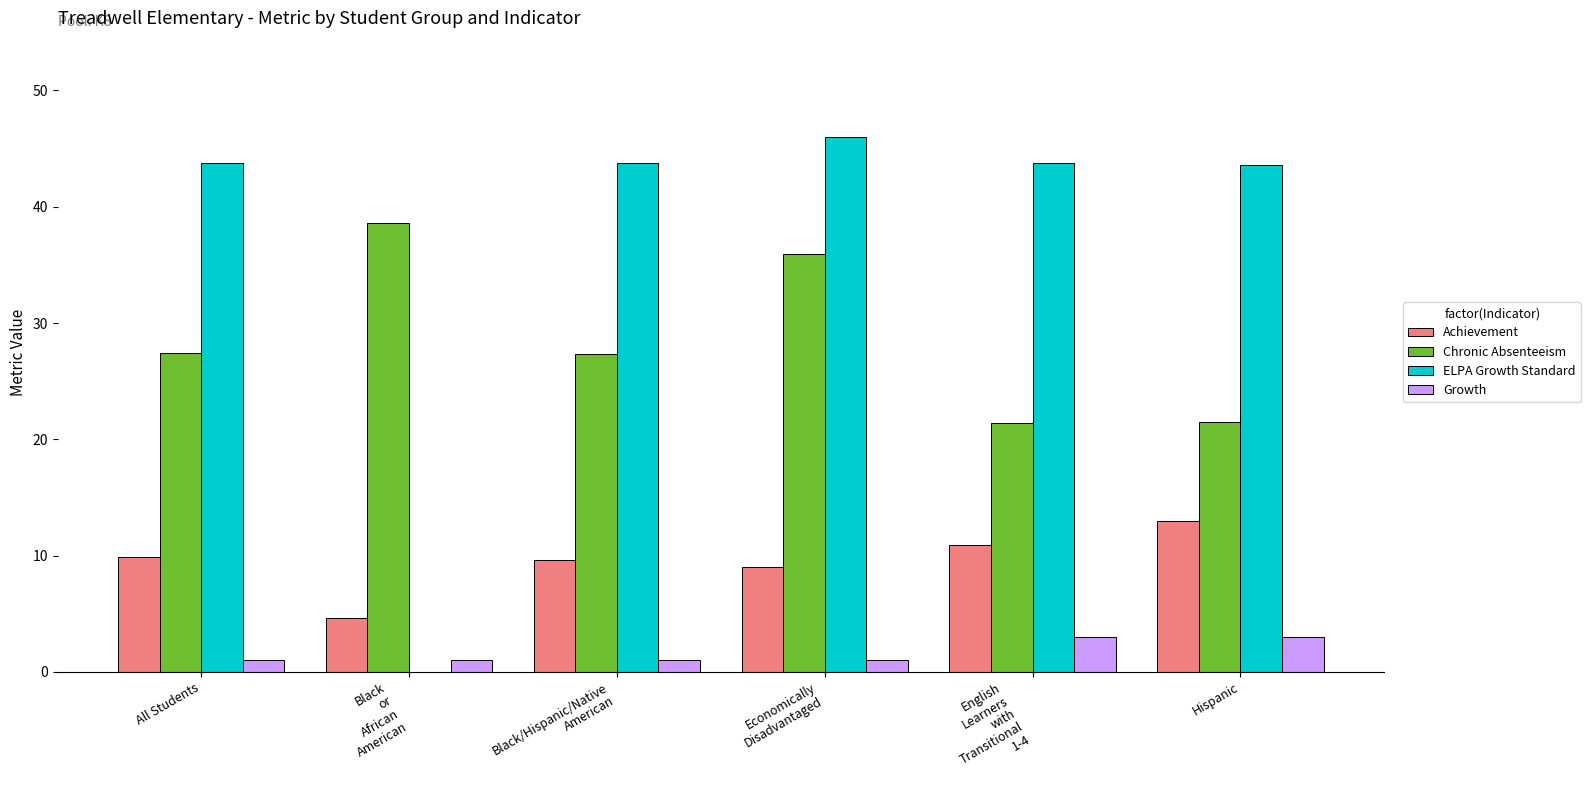

What is the sum of all Achievement values?

57.0